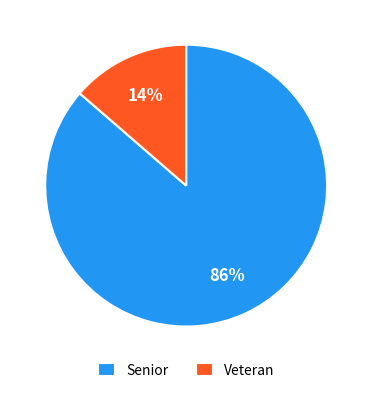

Combined, do Senior and Veteran account for over 50%?

Yes